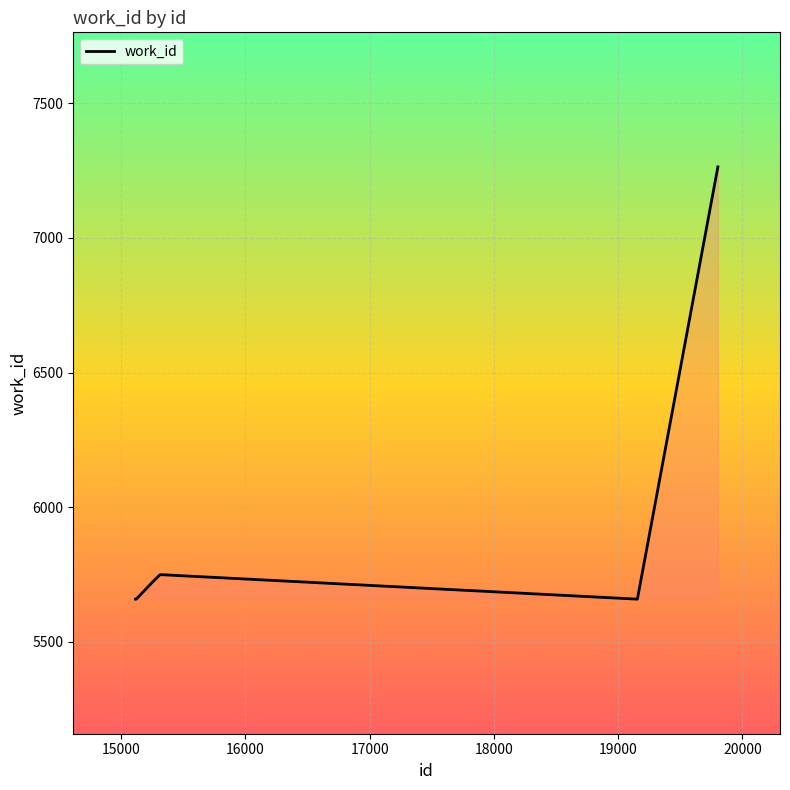

What is the maximum value shown in the chart?

7264